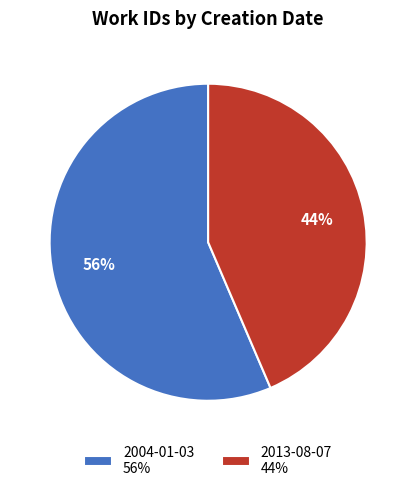

To the nearest percent, what percentage of the pie is 2013-08-07?

44%